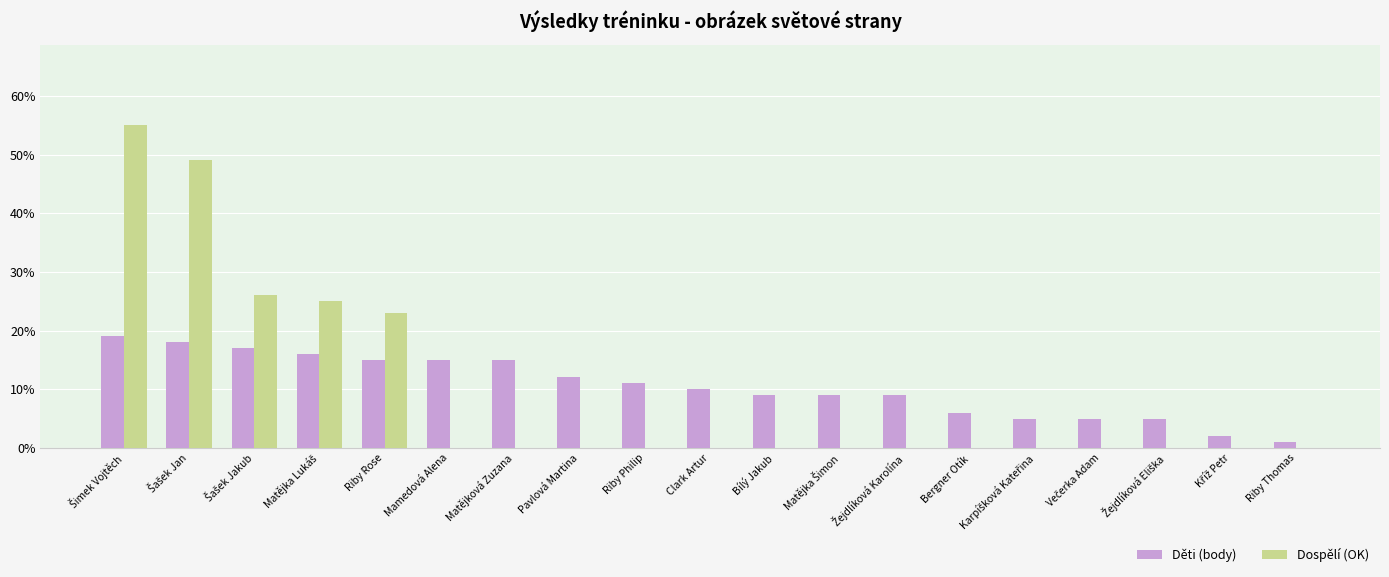

What is the total value across all series at Riby Rose?

38